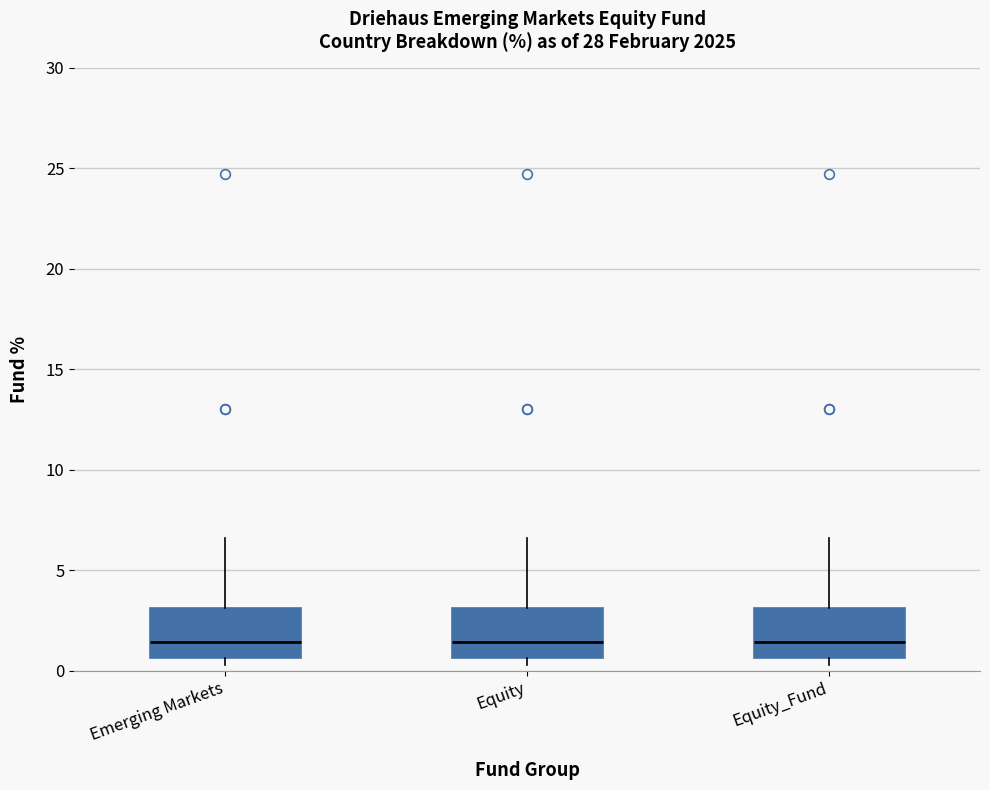

Where is the upper edge of the box for Equity on the y-axis? The values are not printed on the chart, so give them approximately, as read against the axis.

3.0